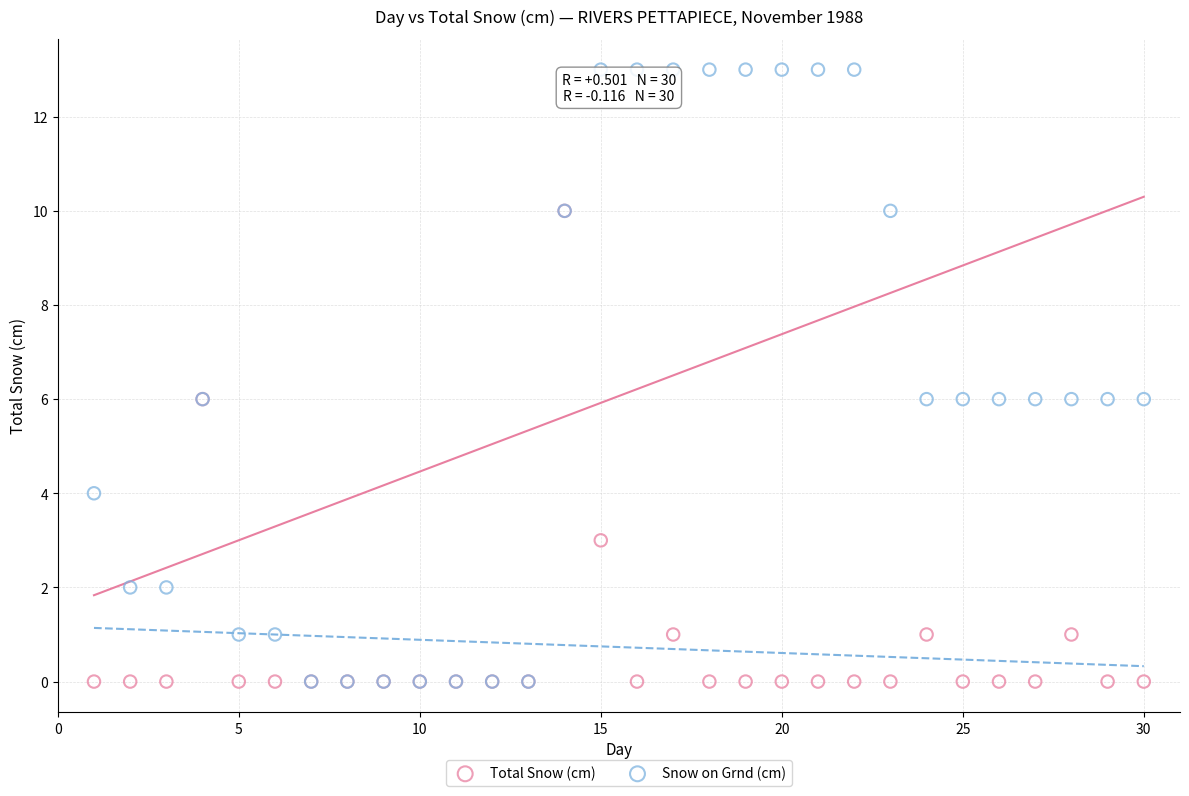

Which series reaches the maximum Y coordinate?

Snow on Grnd (cm)